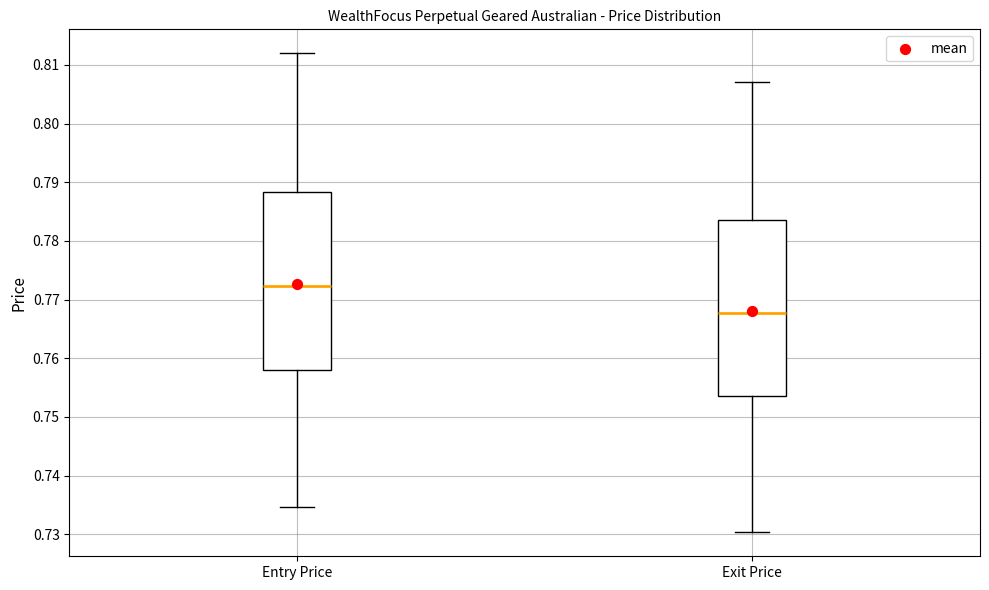

Reading left to right, read every box against the y-axis: the position of its median line, the range the box covers, and the ends of its whiskers. The values are not printed on the chart, so give them approximately, as read against the axis.

Entry Price: median 0.772, box 0.758 to 0.788, whiskers 0.735 to 0.812
Exit Price: median 0.768, box 0.754 to 0.784, whiskers 0.730 to 0.807